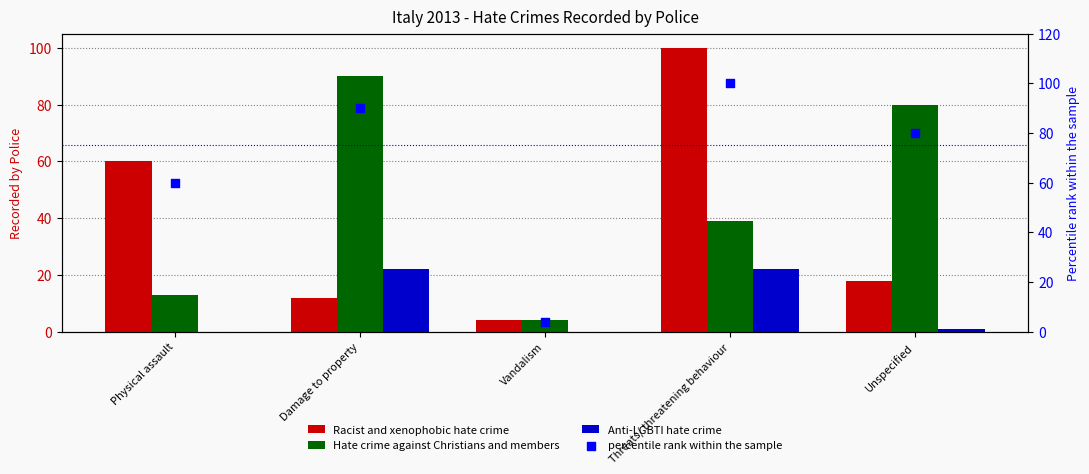

Which series contains the highest Y value?

Racist and xenophobic hate crime